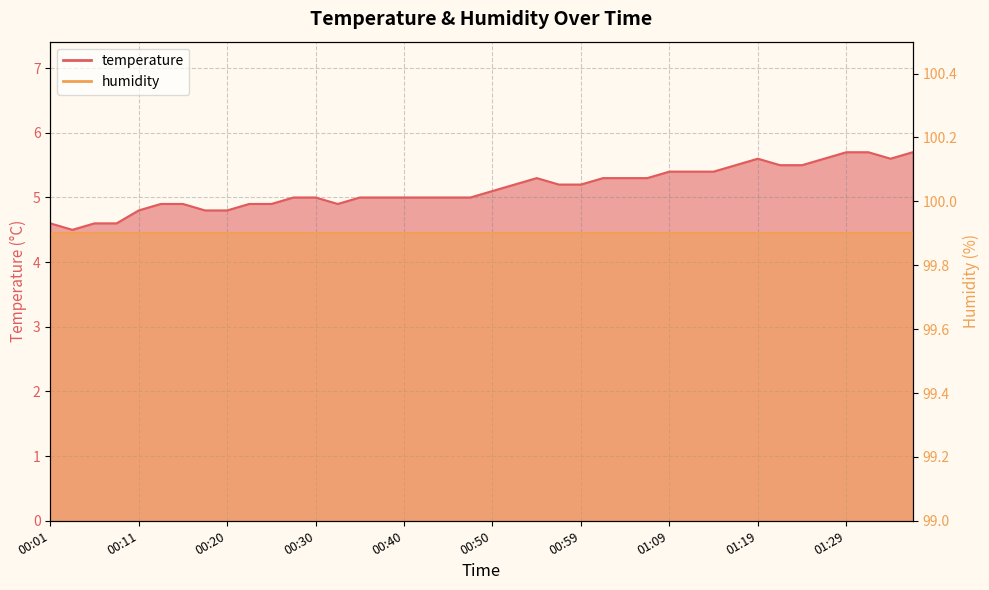

Reading left to right, list all the values displayed in this chart.

4.6	4.5	4.6	4.6	4.8	4.9	4.9	4.8	4.8	4.9	4.9	5.0	5.0	4.9	5.0	5.0	5.0	5.0	5.0	5.0	5.1	5.2	5.3	5.2	5.2	5.3	5.3	5.3	5.4	5.4	5.4	5.5	5.6	5.5	5.5	5.6	5.7	5.7	5.6	5.7